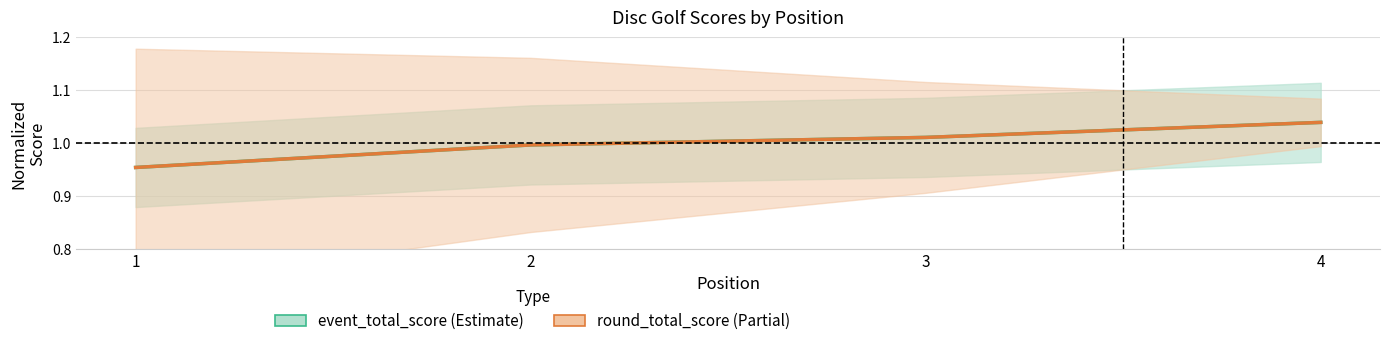

True or false: round_total_score and event_total_score cross at least once.

False